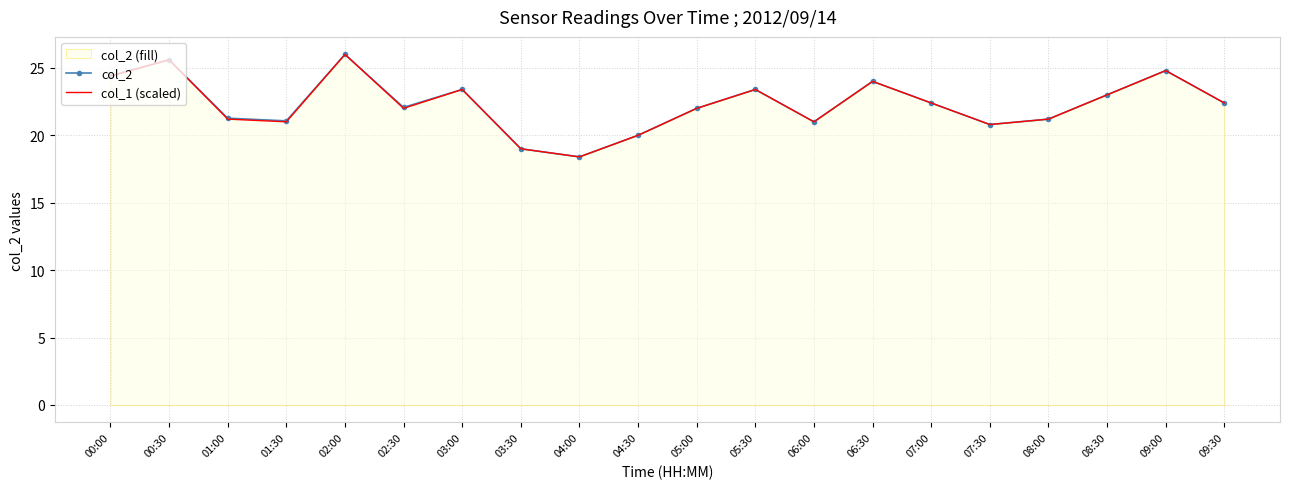

Which series ends up on top after the final intersection of col_1 (scaled) and col_2?

col_1 (scaled)